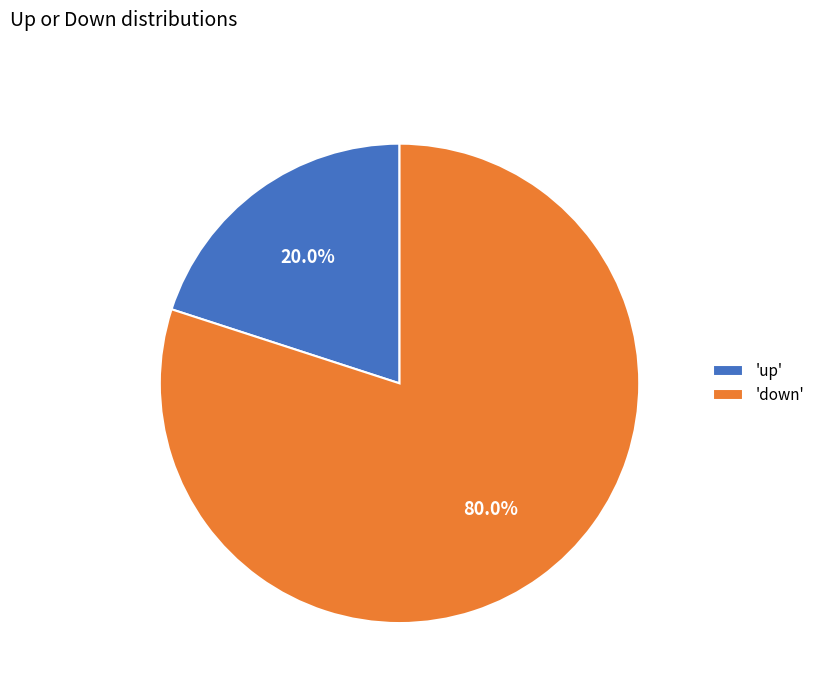

Between 'down' and 'up', which is larger?

'down'